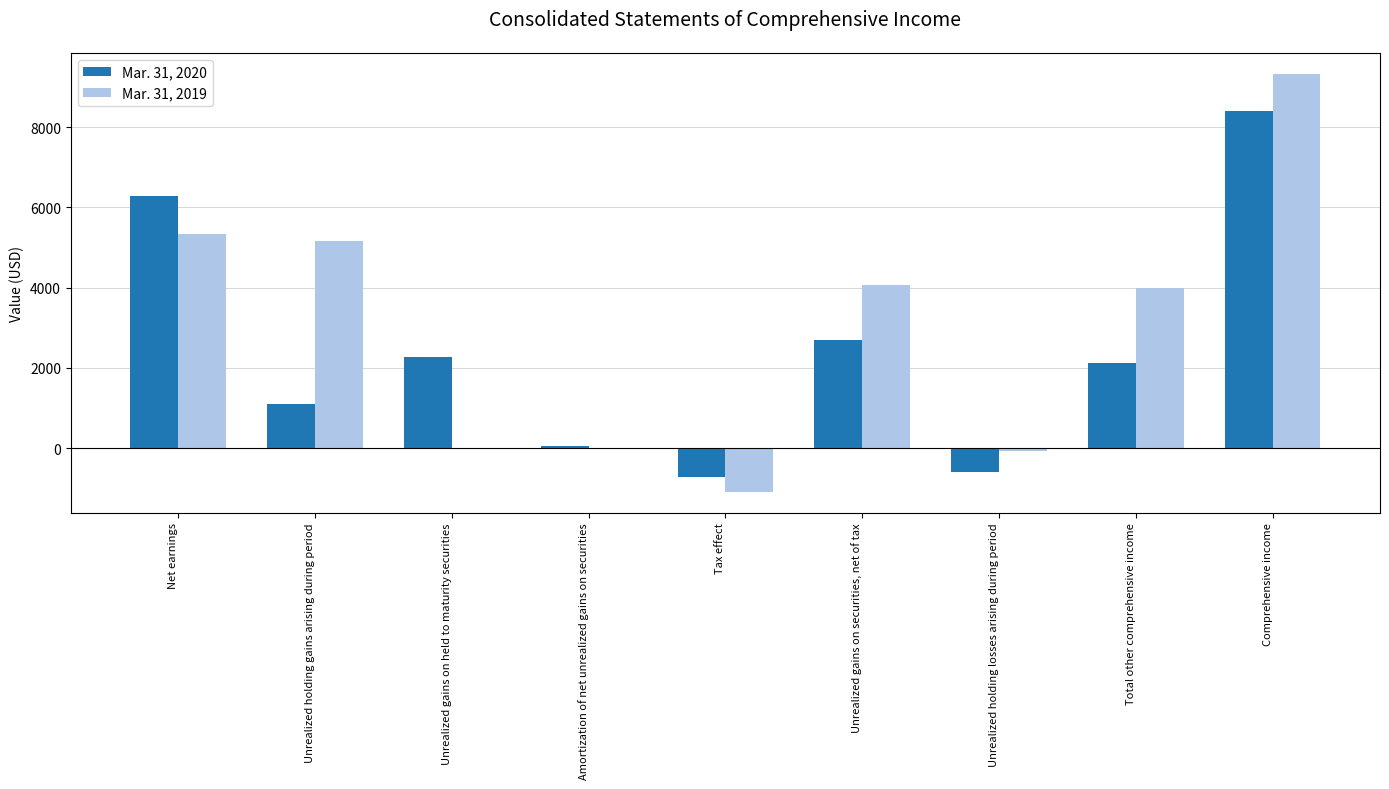

What is the maximum value for Mar. 31, 2019?

9332